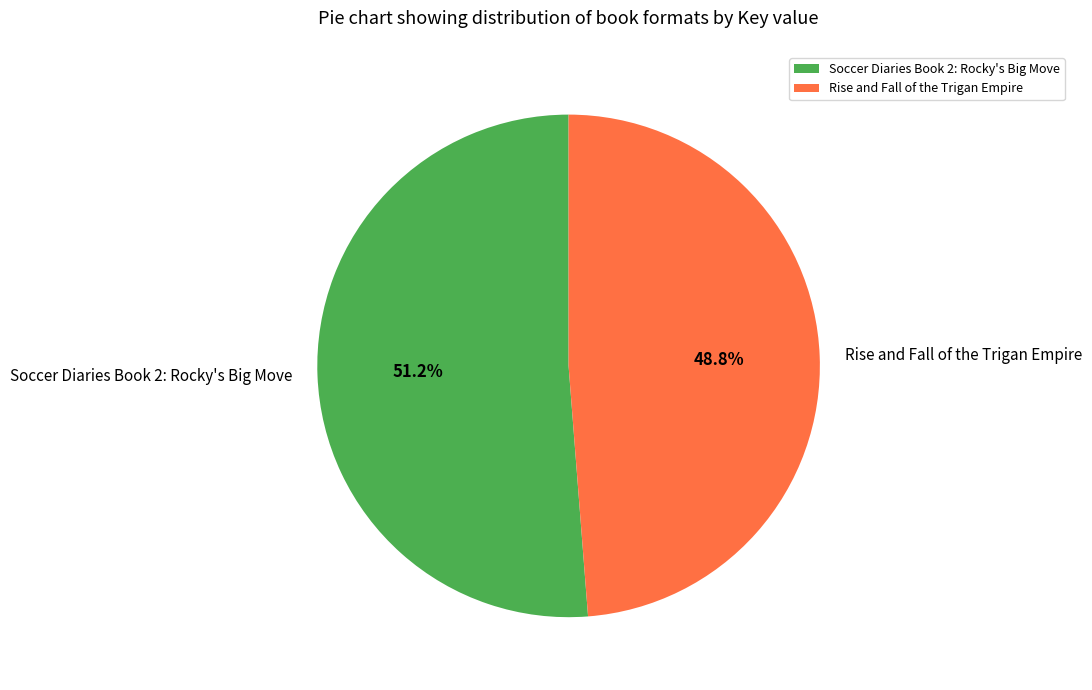

What percentage do Rise and Fall of the Trigan Empire and Soccer Diaries Book 2: Rocky's Big Move together represent?

100.0%